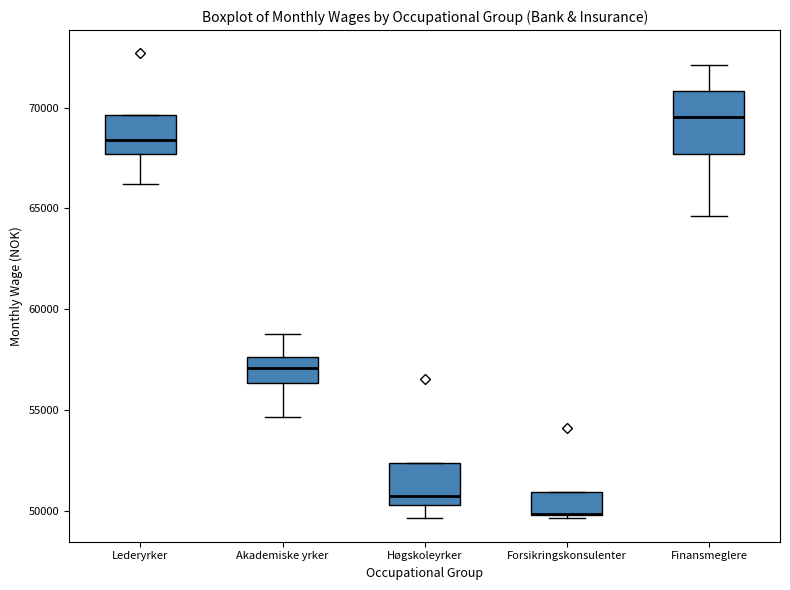

Reading left to right, transcribe this box plot: for each box, give where its median line is, the range the box spans, and where its two whiskers end, as read against the y-axis. The values are not printed on the chart, so give them approximately, as read against the axis.

Lederyrker: median 68500, box 67500 to 69500, whiskers 66000 to 69500
Akademiske yrker: median 57000, box 56500 to 57500, whiskers 54500 to 59000
Høgskoleyrker: median 50500 (just above the box's lower edge), box 50500 to 52500, whiskers 49500 to 52500
Forsikringskonsulenter: median 50000 (drawn on the box's lower edge), box 50000 to 51000, whiskers 49500 to 51000
Finansmeglere: median 69500, box 67500 to 71000, whiskers 64500 to 72000